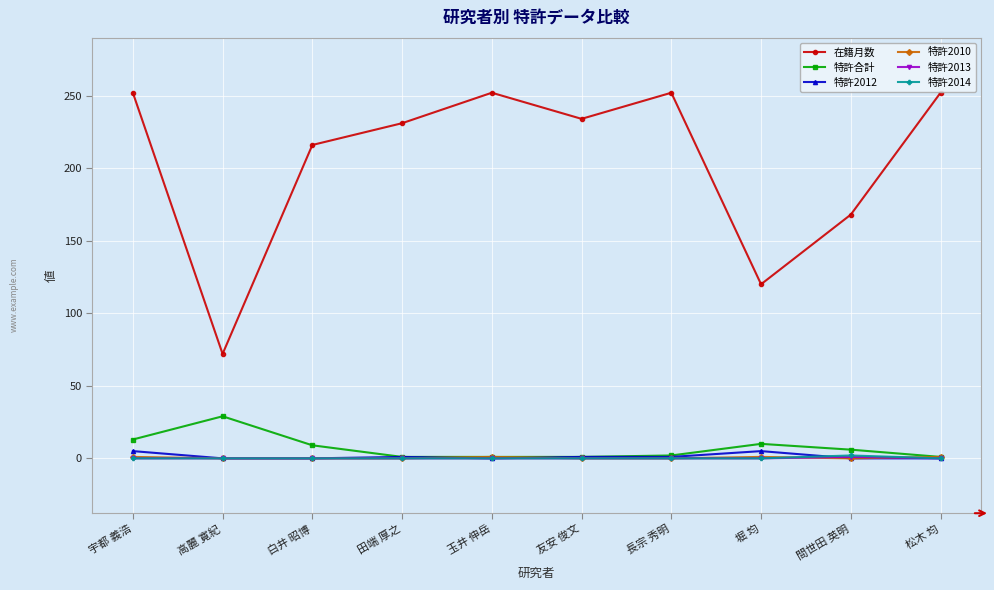

What is the maximum value shown in the chart?

252